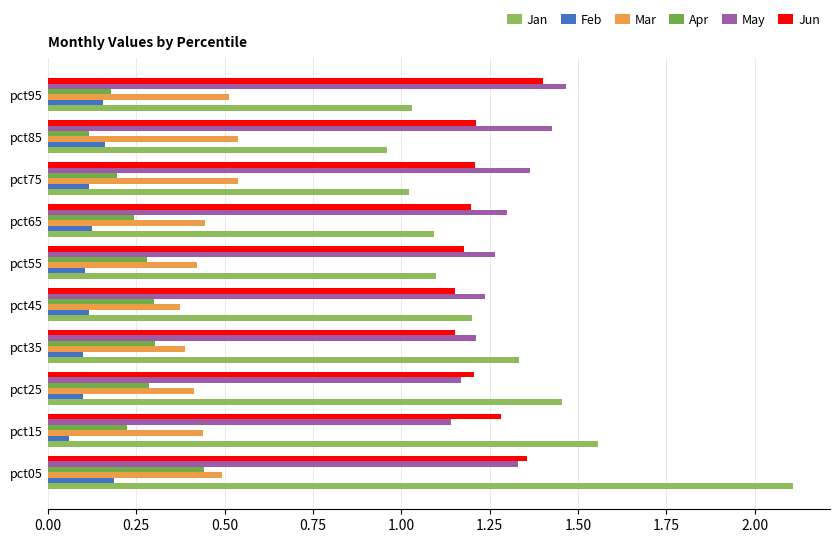

What is the minimum value for Mar?

0.4